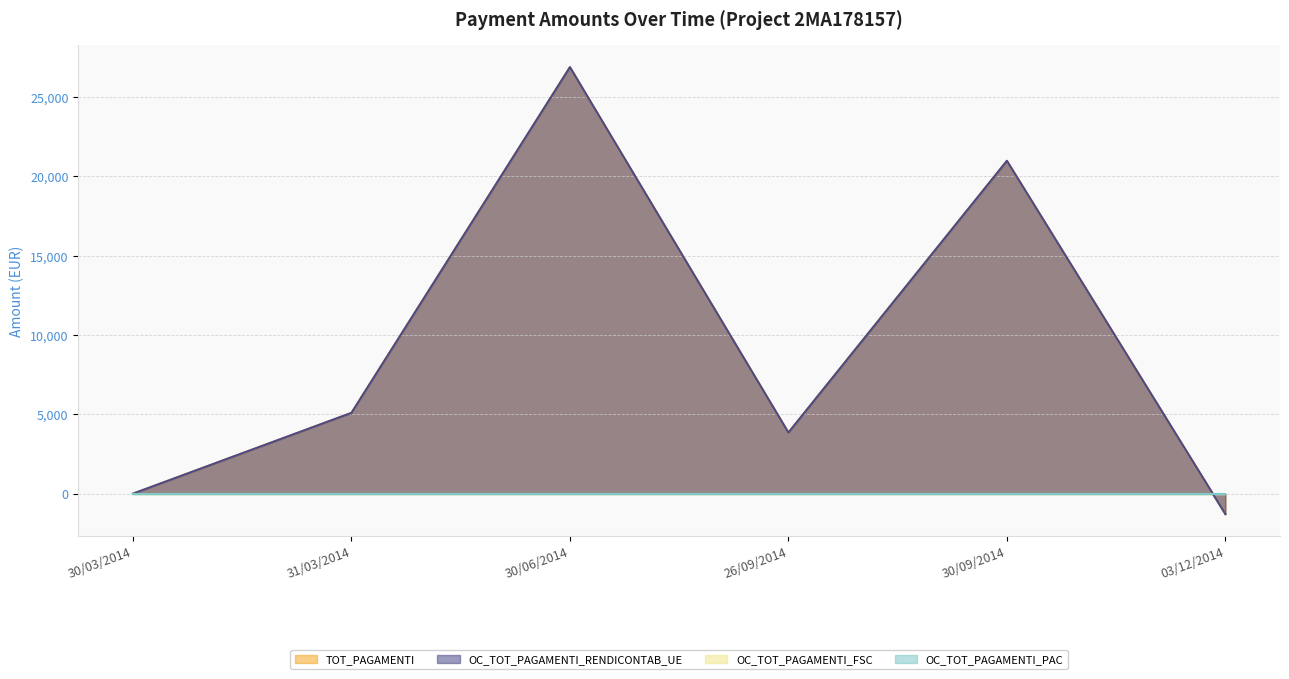

True or false: TOT_PAGAMENTI and OC_TOT_PAGAMENTI_RENDICONTAB_UE cross at least once.

False